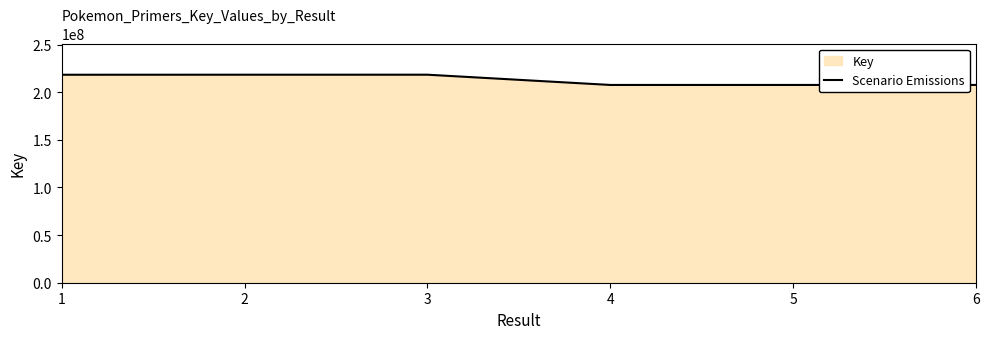

What is the difference between the values at 5 and 3?

10759864